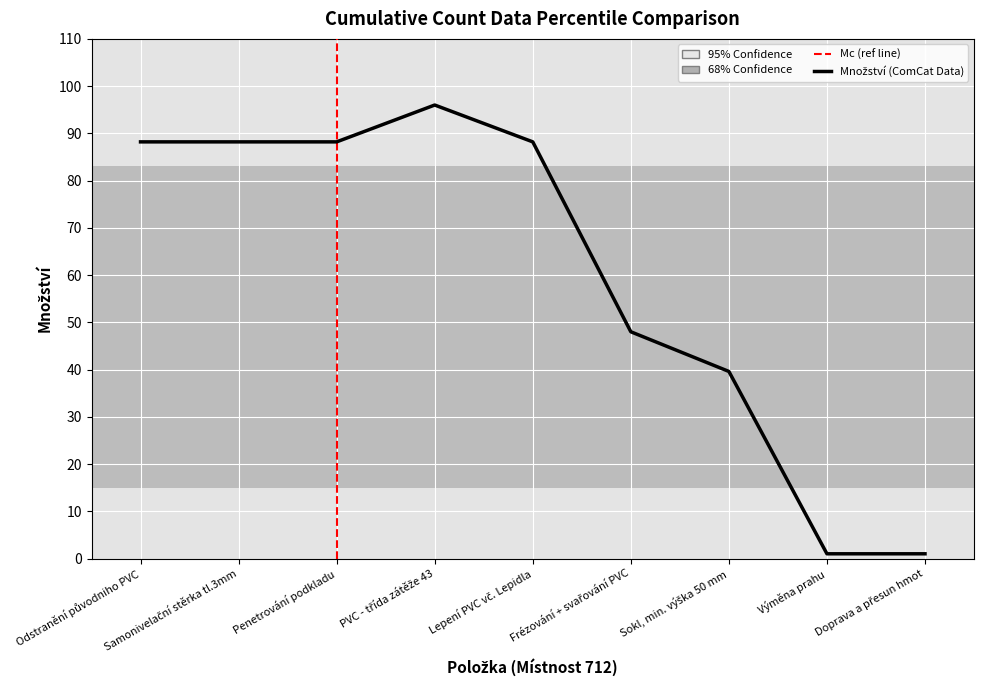

What is the greatest value displayed?

96.0